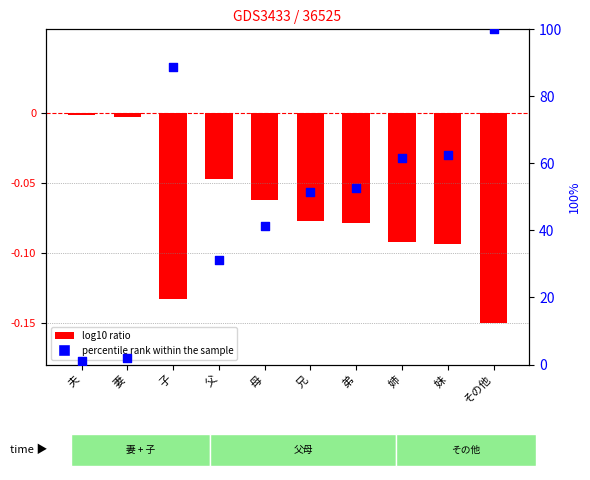

At how many categories does at least one series exceed 44?

6